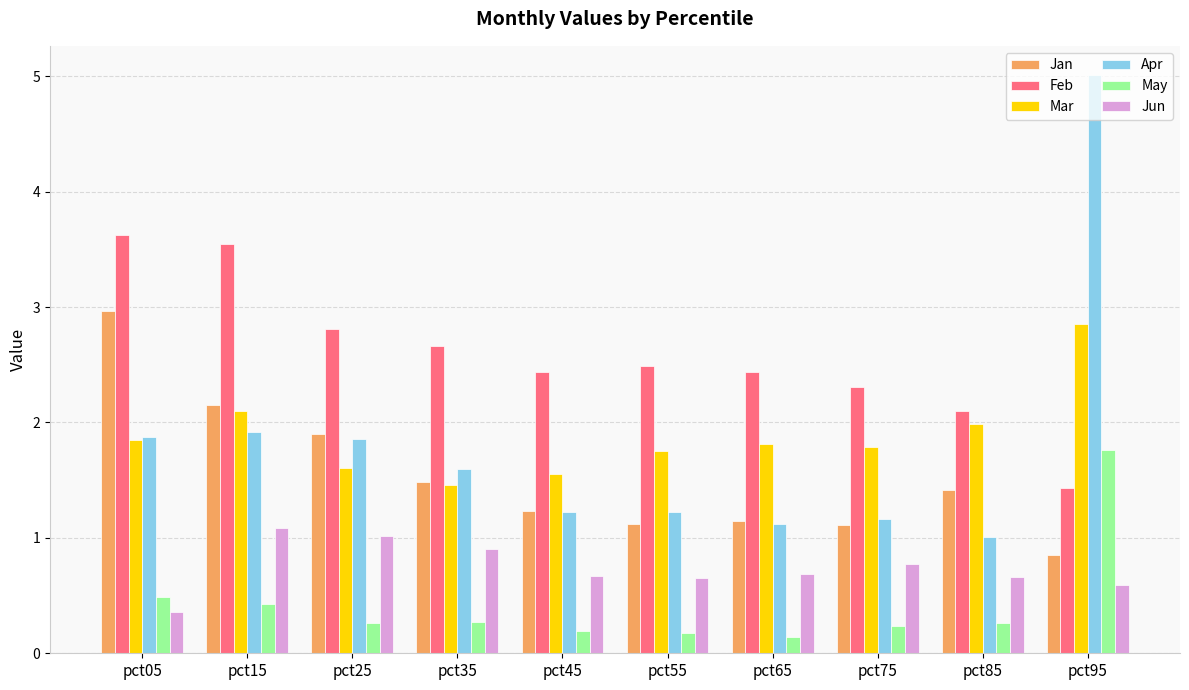

What is the sum of the Apr values at pct75 and pct05?

3.0